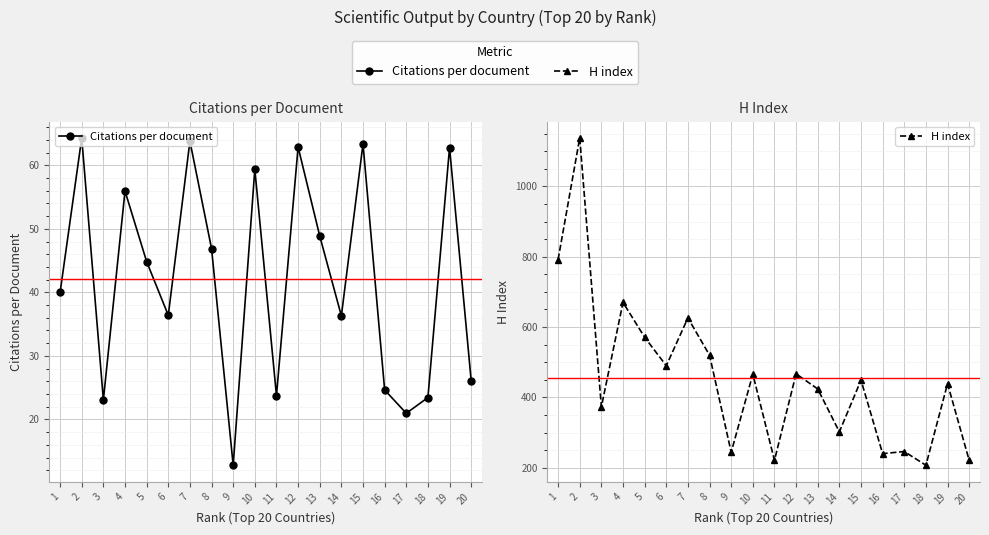

The Citations per document series shows 23.8 at 11. True or false?

True